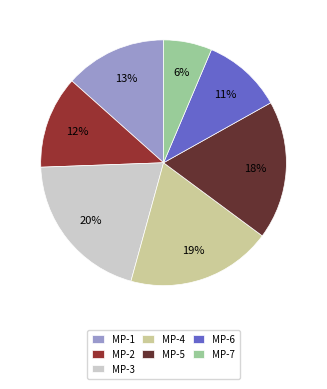

Does MP-4 represent more than half of the total?

No